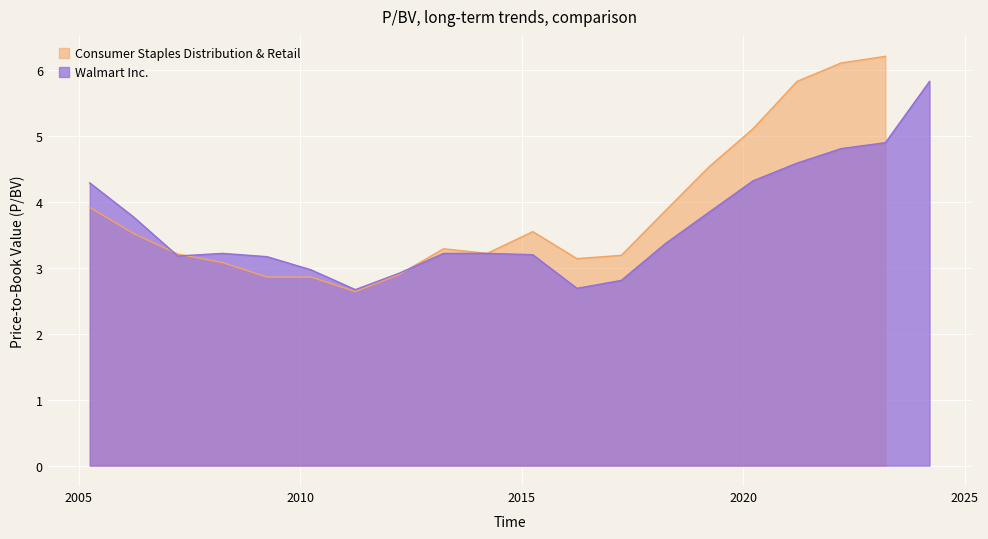

Where is the data nearest to the value 4?

2019-03-28